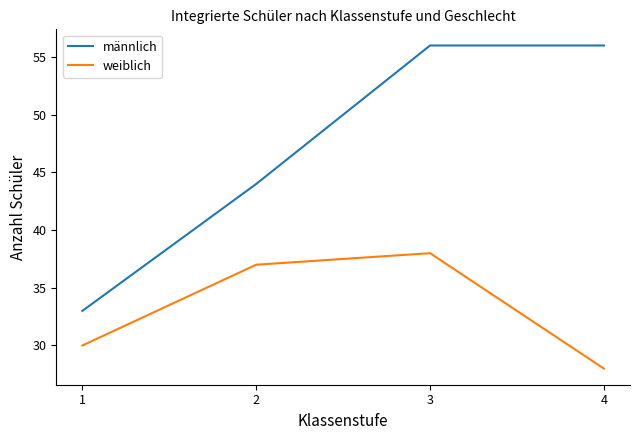

The weiblich series shows 28 at 4. True or false?

True